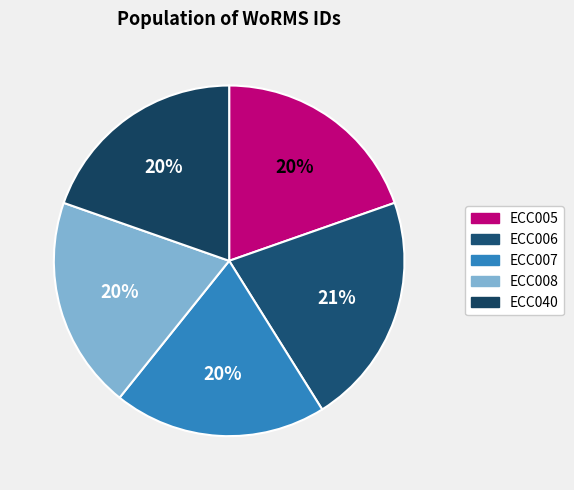

How many segments does this pie chart have?

5